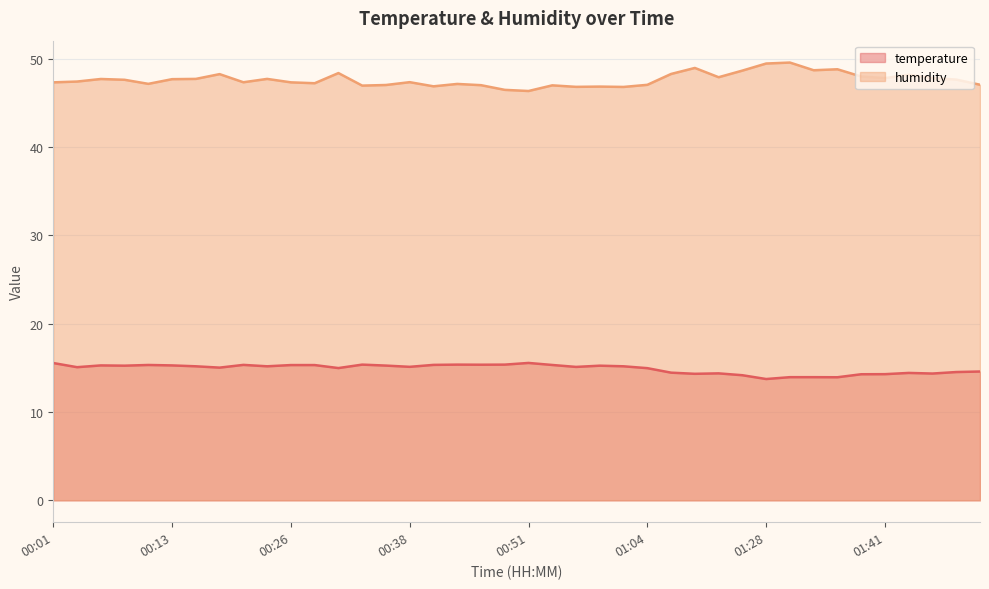

At 01:30, list the series in order from largest to smallest.

humidity, temperature